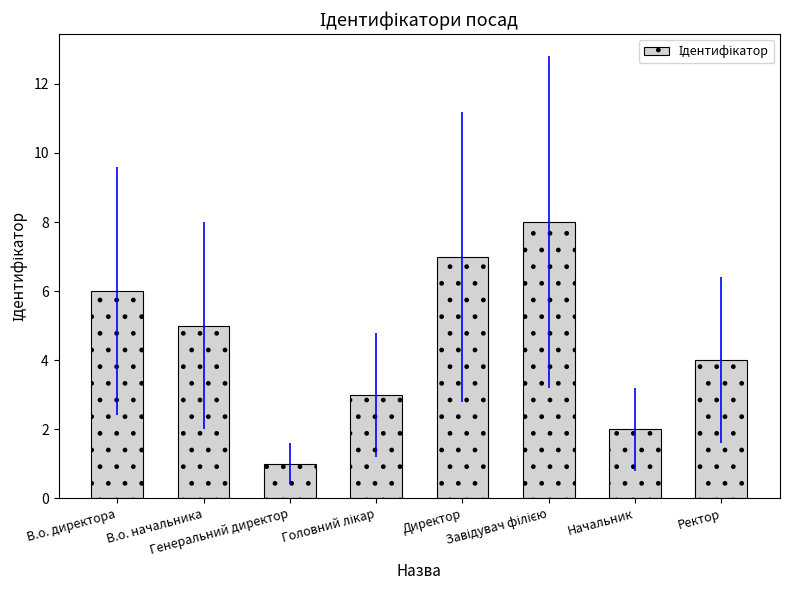

How many data points does each series have?

8